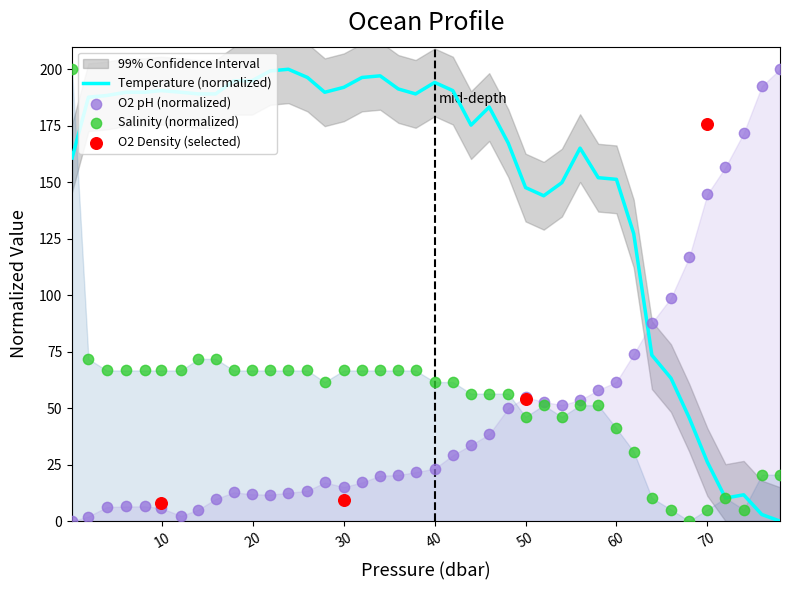

What is the total value across all series at 50.0?

248.6